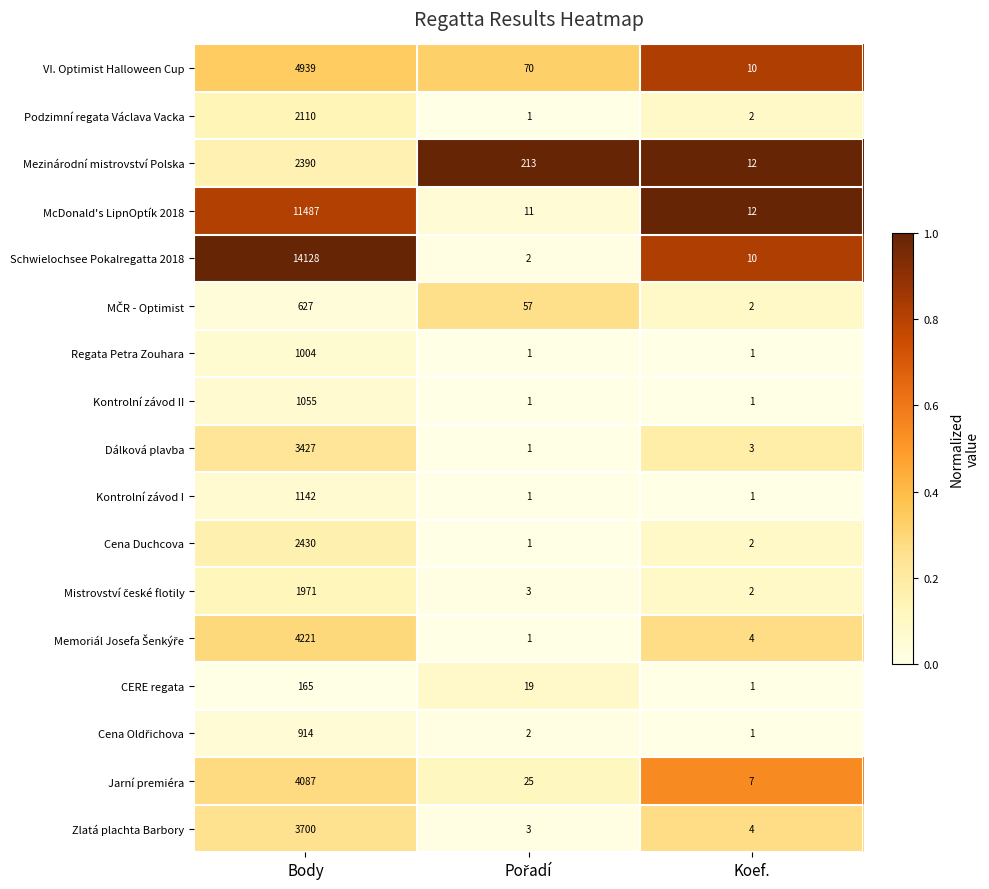

Which label corresponds to the largest value in the chart?

Body